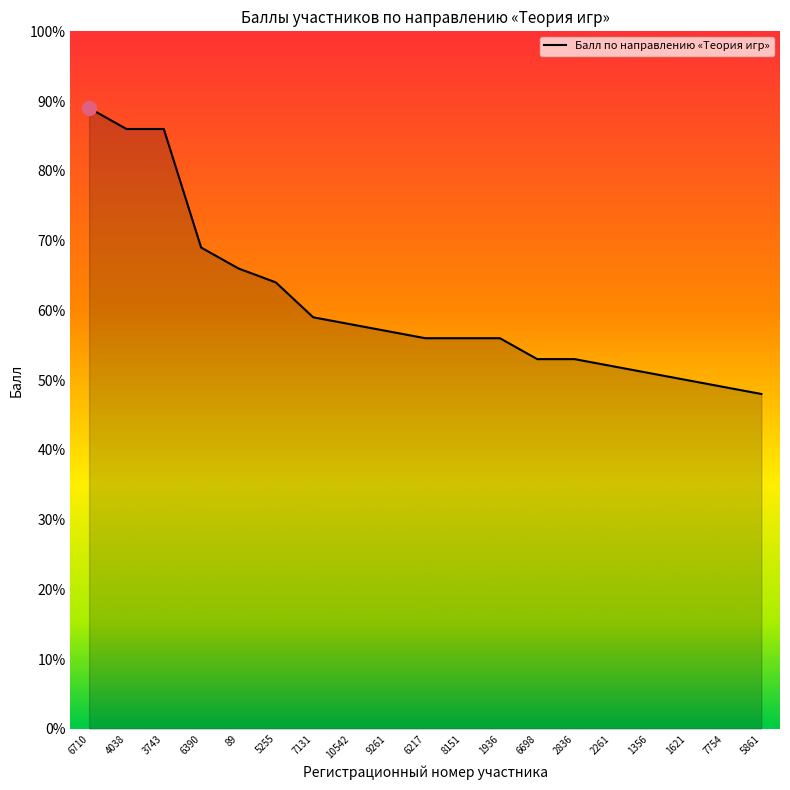

What is the difference between the values at 89 and 1356?

15